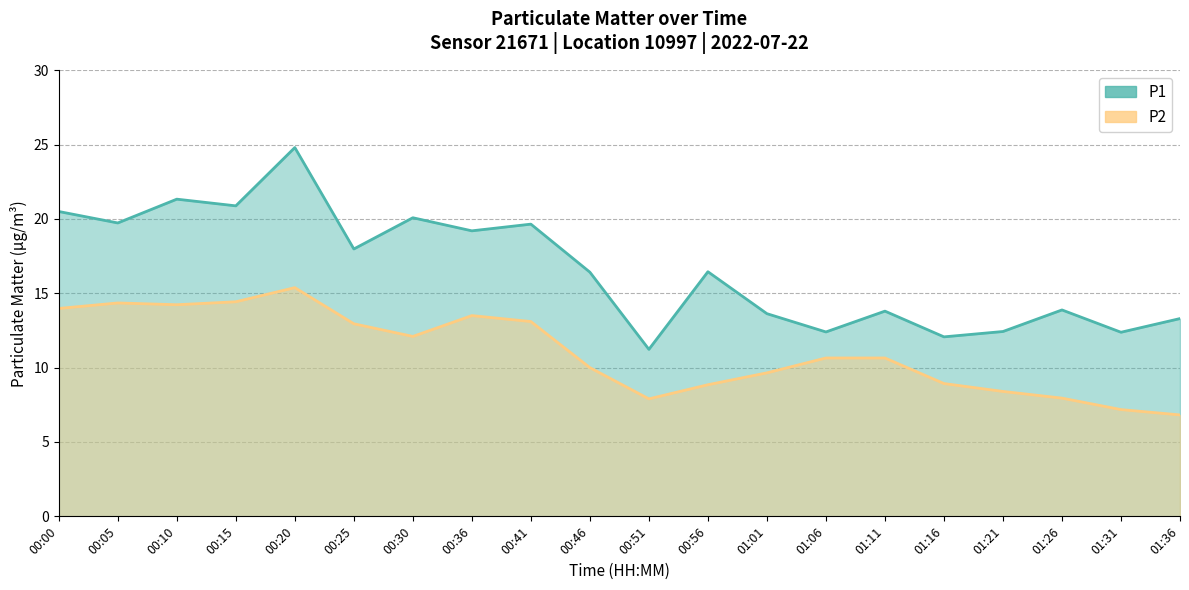

Reading left to right, extract all data points from this chart.

P1: 00:00=20.5	00:05=19.7	00:10=21.3	00:15=20.9	00:20=24.8	00:25=18.0	00:30=20.1	00:36=19.2	00:41=19.6	00:46=16.4	00:51=11.2	00:56=16.4	01:01=13.6	01:06=12.4	01:11=13.8	01:16=12.1	01:21=12.4	01:26=13.9	01:31=12.4	01:36=13.3
P2: 00:00=14.0	00:05=14.3	00:10=14.2	00:15=14.4	00:20=15.4	00:25=12.9	00:30=12.1	00:36=13.5	00:41=13.1	00:46=10.0	00:51=7.9	00:56=8.8	01:01=9.7	01:06=10.7	01:11=10.7	01:16=8.9	01:21=8.4	01:26=8.0	01:31=7.2	01:36=6.8